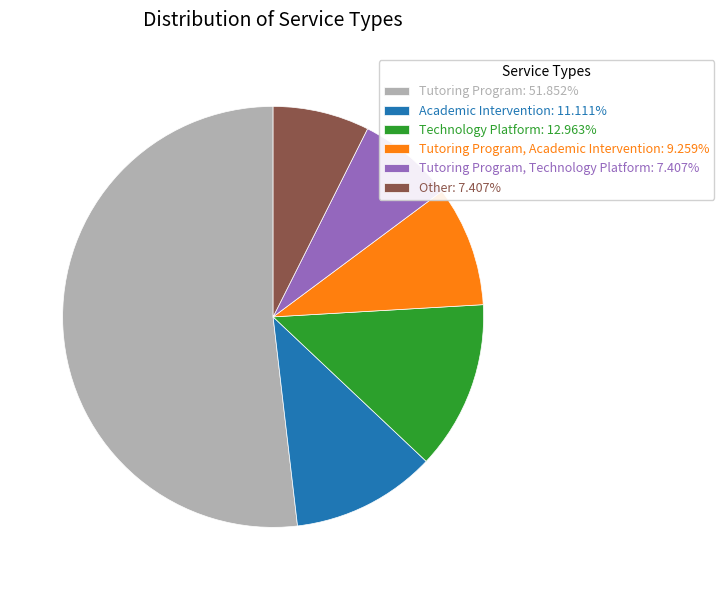

Do Other: 7.407% and Tutoring Program, Technology Platform: 7.407% together represent more than half of the pie?

No